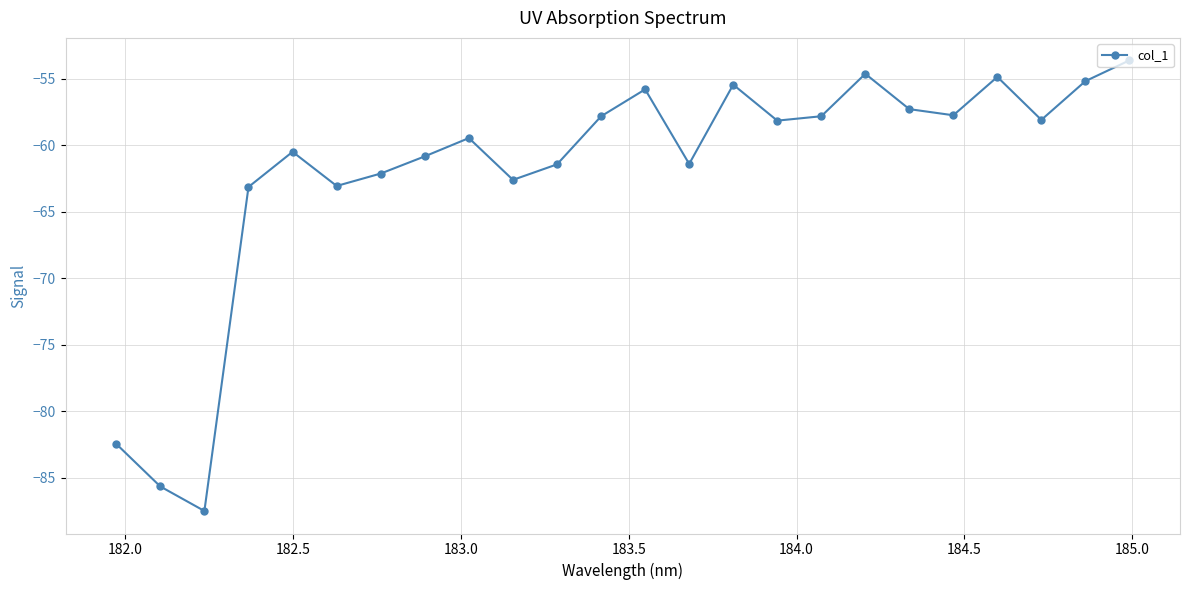

How many points are higher than both their immediate neighbors (excluding endpoints)?

6